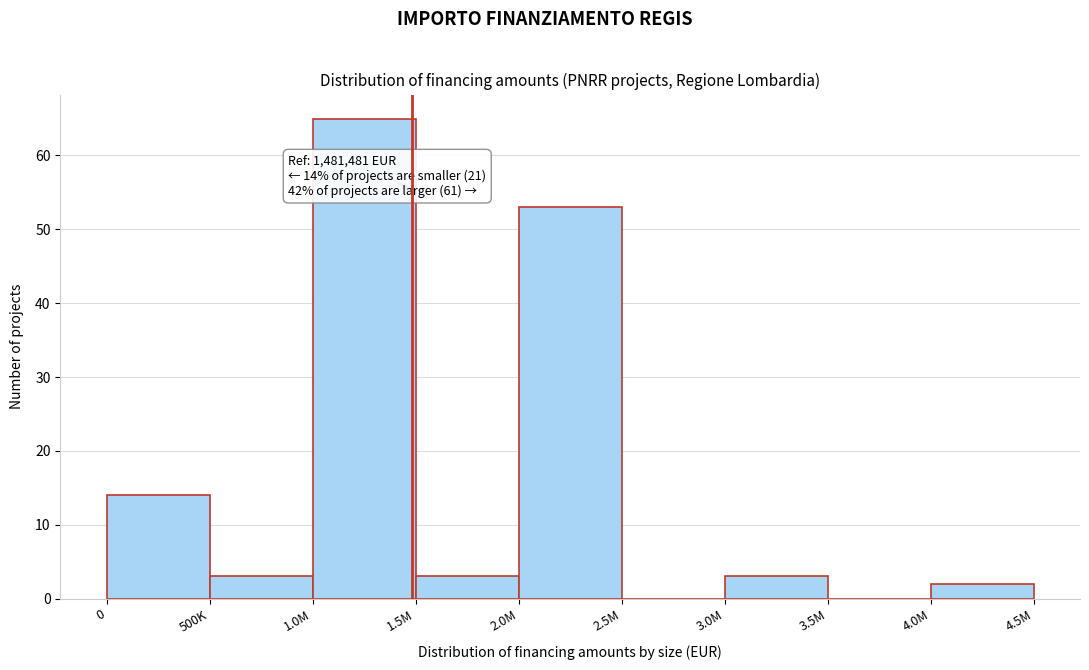

Reading left to right, extract all data points from this chart.

0=14	500K=3	1.0M=65	1.5M=3	2.0M=53	2.5M=0	3.0M=3	3.5M=0	4.0M=2